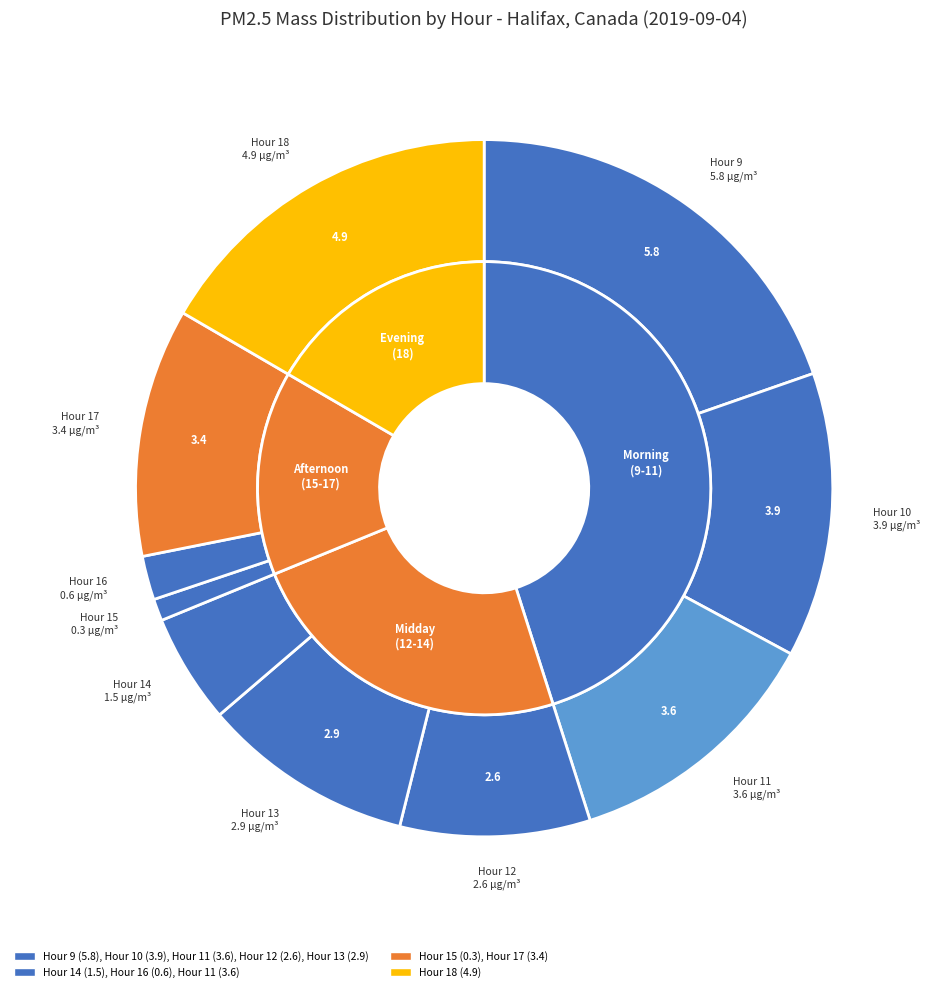

True or false: Hour 14 accounts for 12% of the total.

False